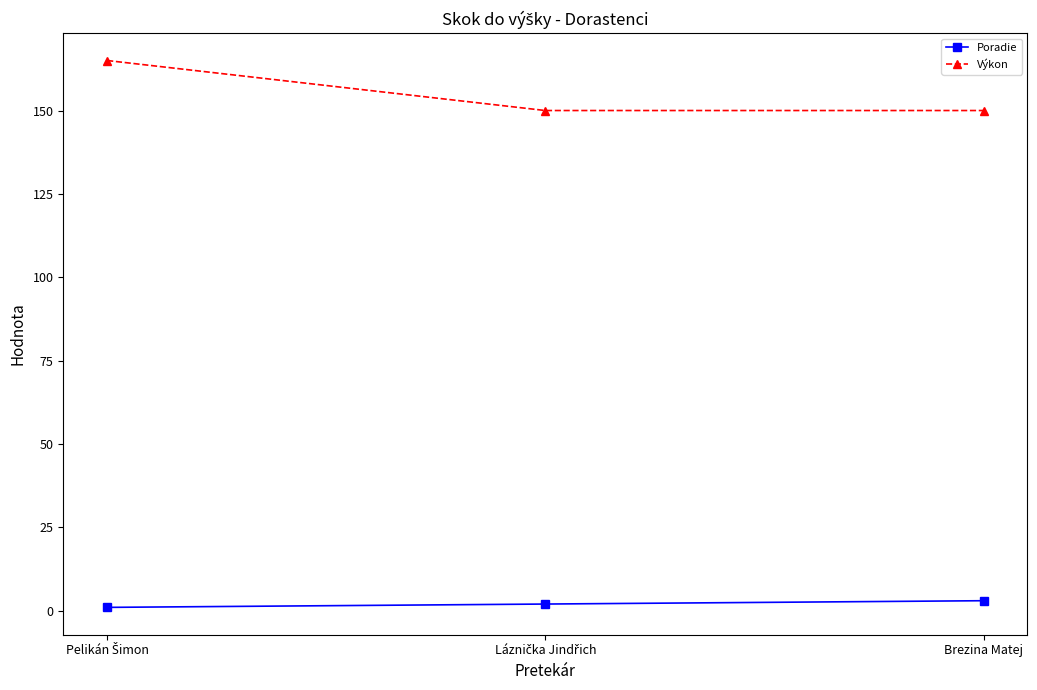

Which series has the largest total across all categories?

Výkon